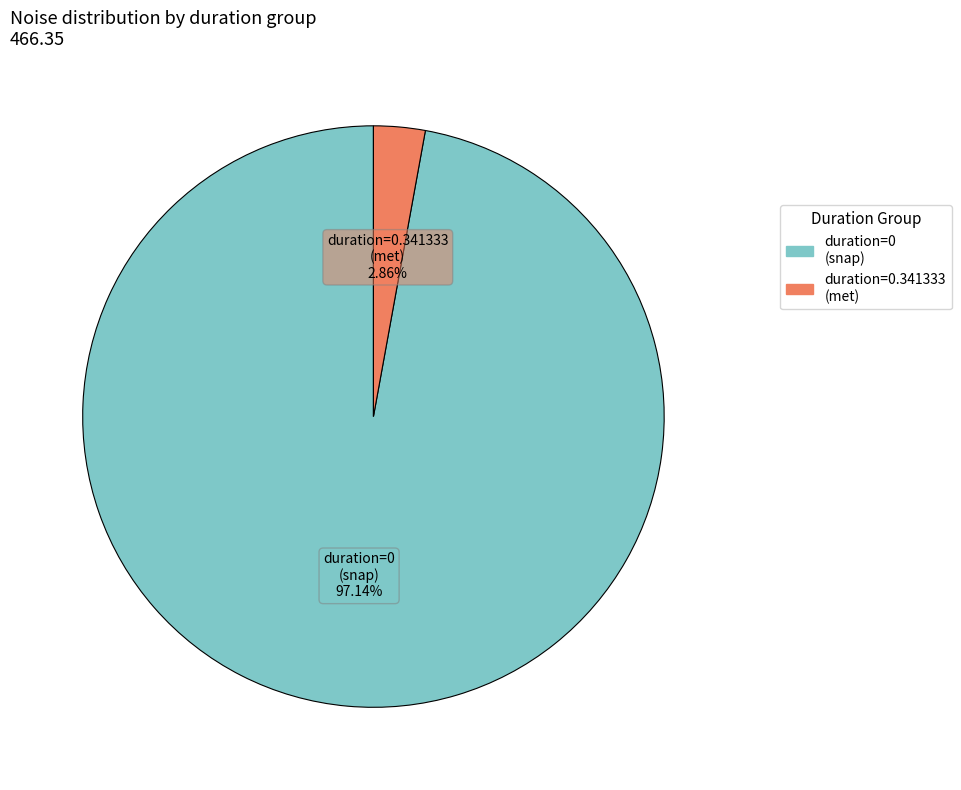

Which slice is the largest?

duration=0 (snap)